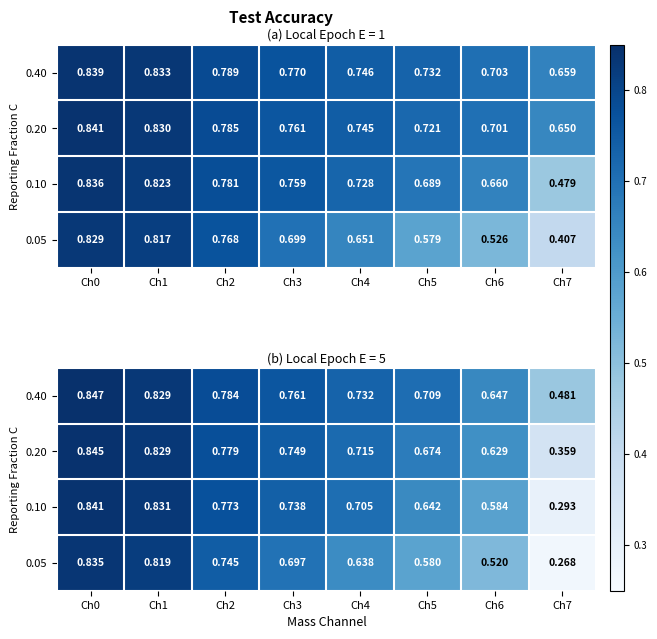

At Ch7, list the series in order from largest to smallest.

0.40, 0.20, 0.10, 0.05